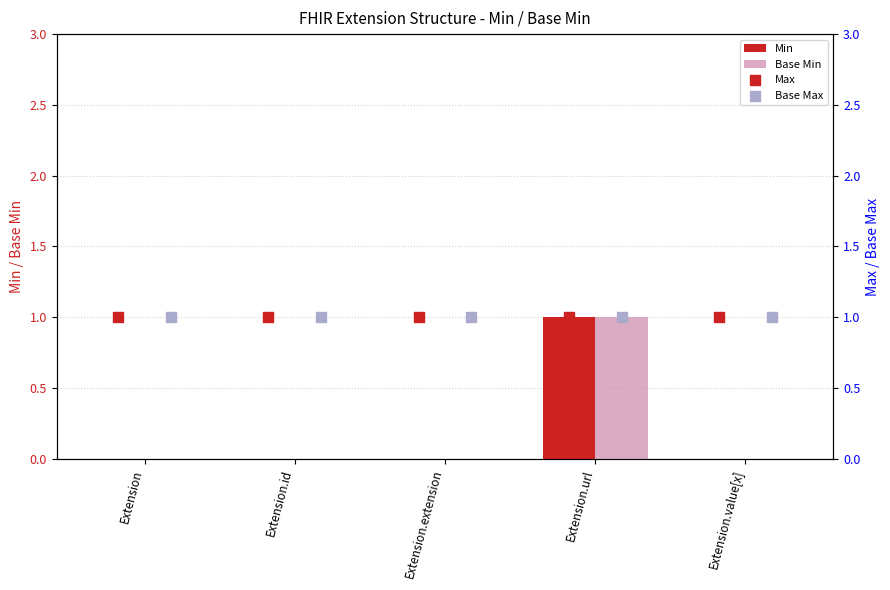

Which series has the largest Y range (max minus min)?

Min